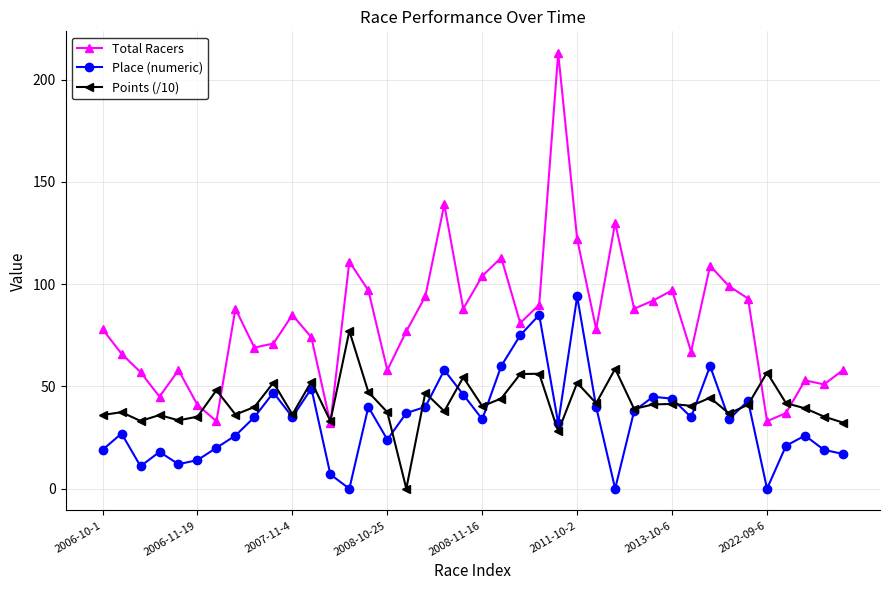

Rank the series by their average value, from highest to lowest.

Total Racers, Points (/10), Place (numeric)